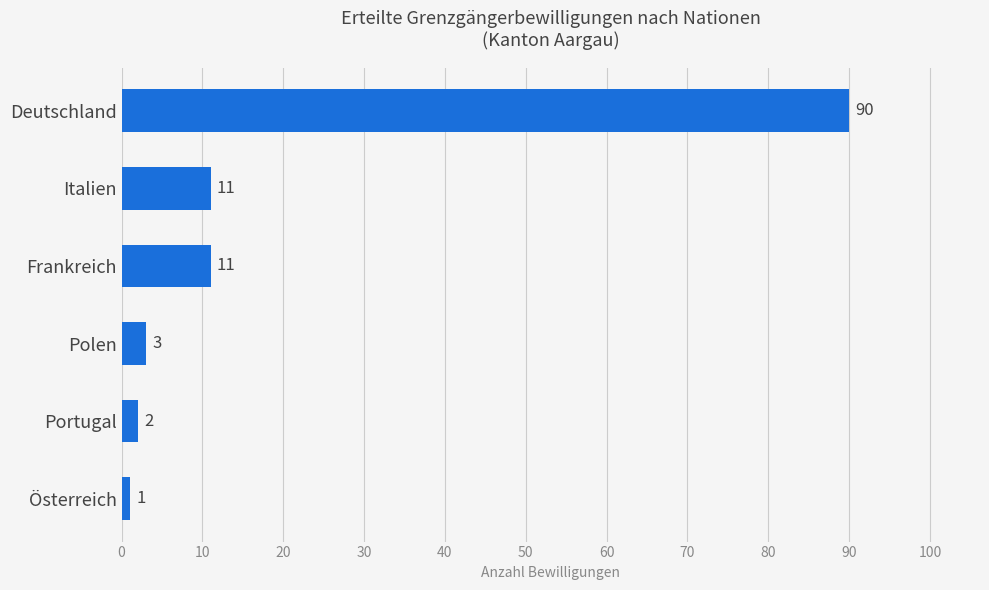

What is the sum of all values?

118